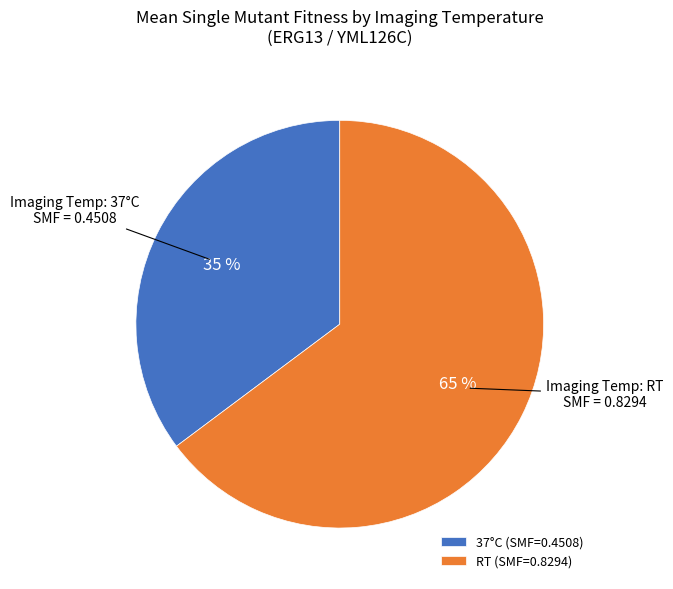

What is the majority slice?

RT (SMF=0.8294)